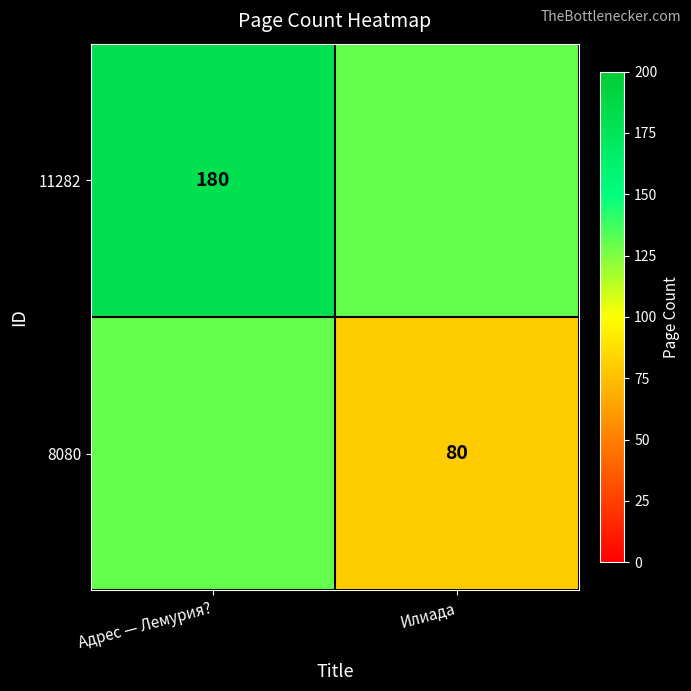

The value of 11282 at Адрес — Лемурия? is 312. True or false?

False